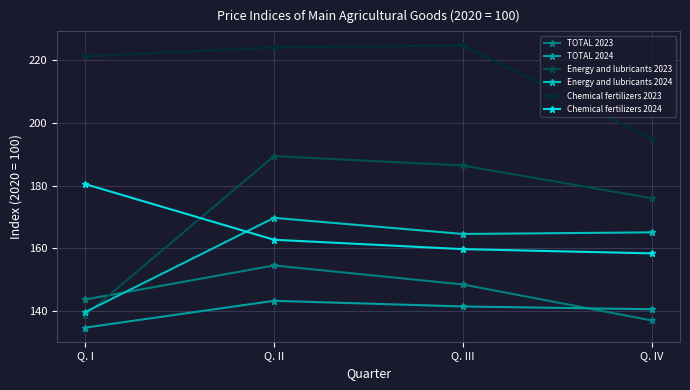

True or false: Chemical fertilizers 2024 and Energy and lubricants 2024 cross at least once.

True